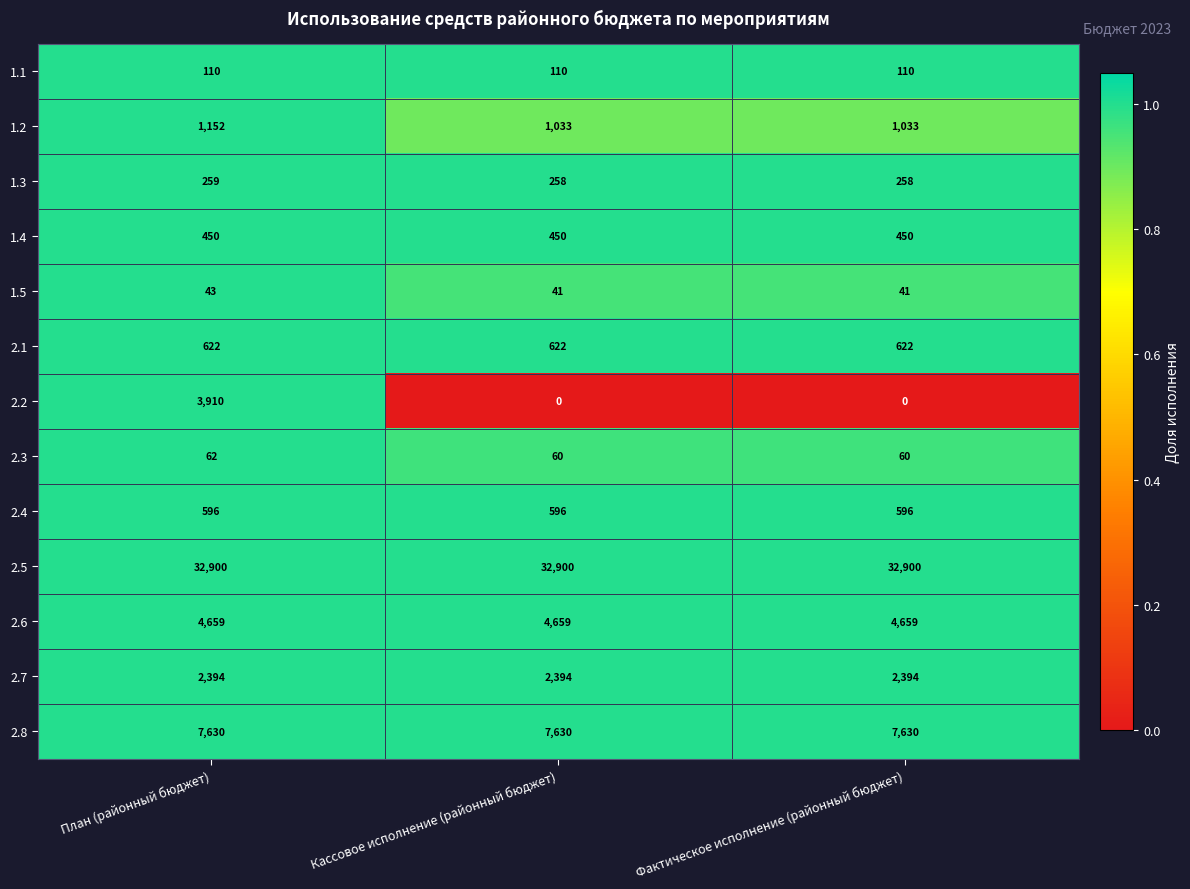

What is the greatest value displayed?

32900